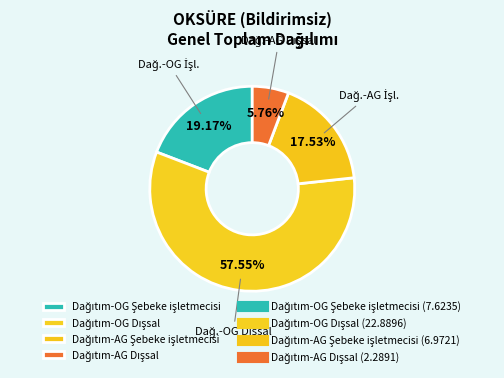

Which slice is the smallest?

Dağıtım-AG Dışsal